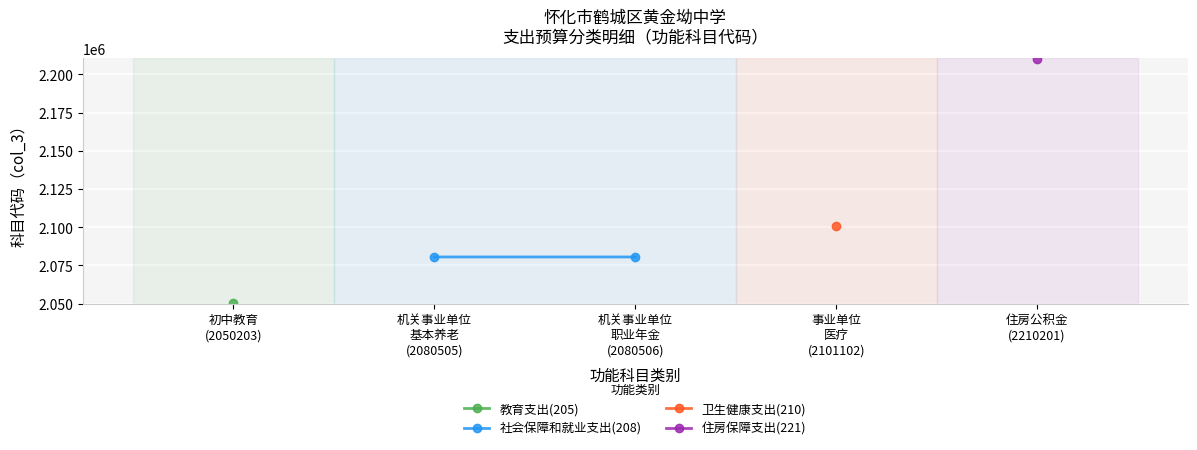

True or false: 教育支出(205) has more than 0 points higher than both neighbors.

False